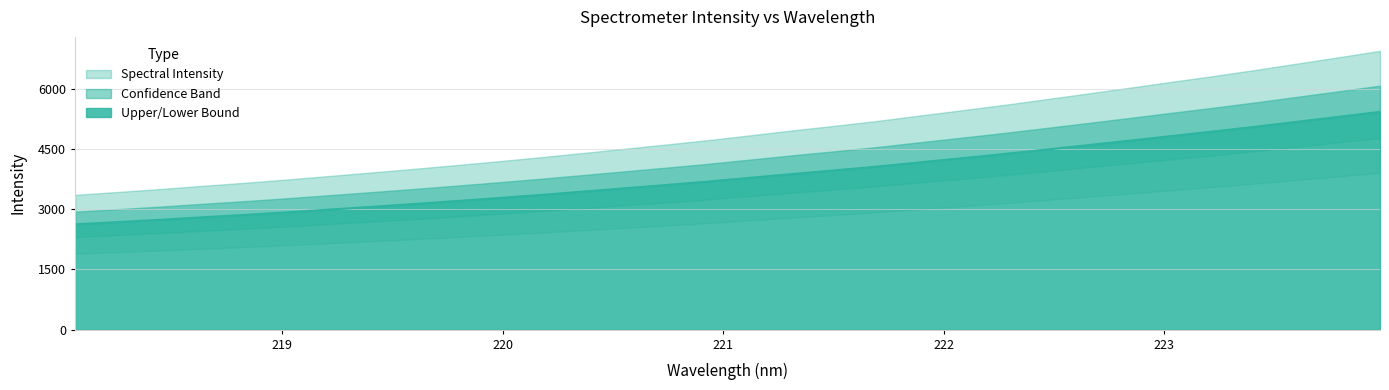

What is the difference between the second highest and second lowest values?

2623.0